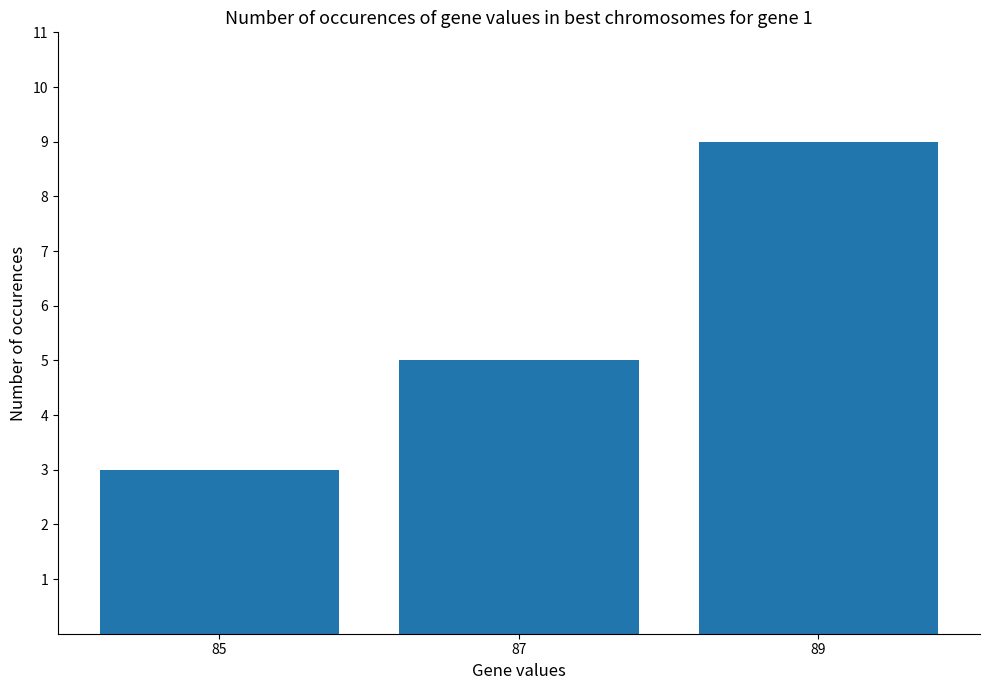

Which label corresponds to the smallest value in the chart?

85